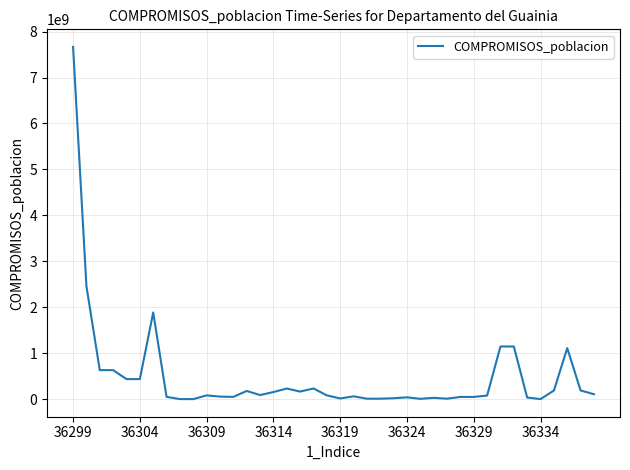

Is this an area chart (filled region under the line)?

No